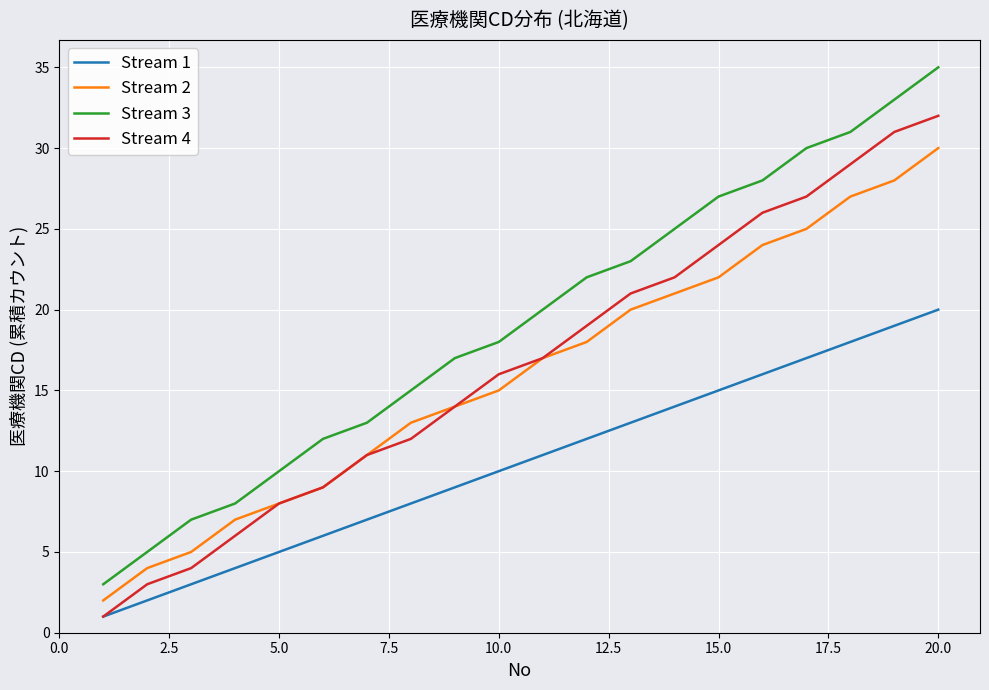

What is the greatest value displayed?

35